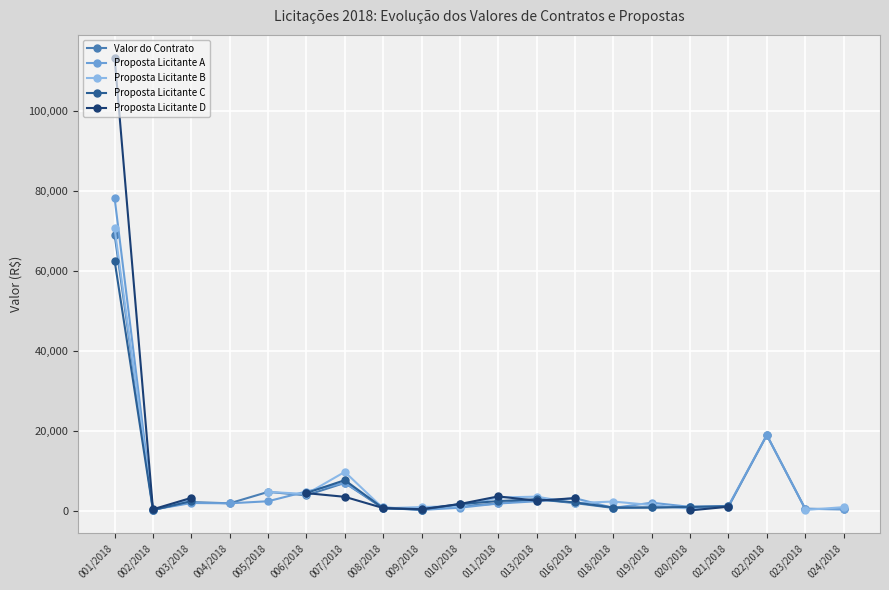

What is the difference between the highest and lowest values at 024/2018?

526.0